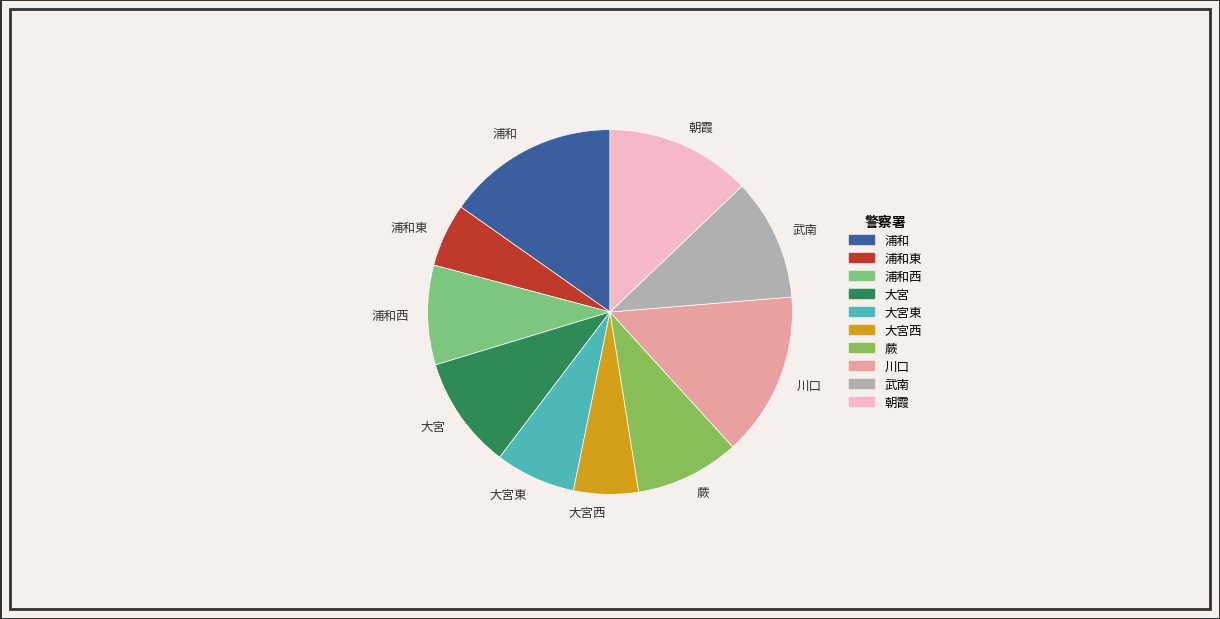

Is there a majority slice in this chart?

No